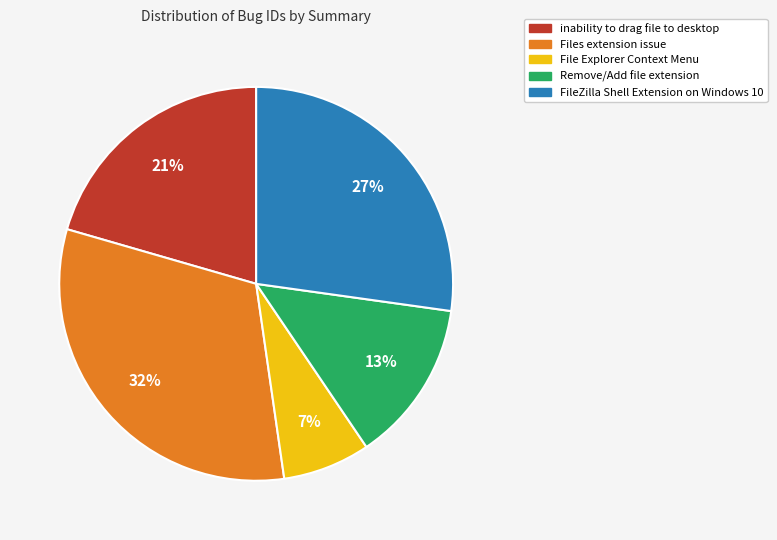

Which slice is the largest?

Files extension issue